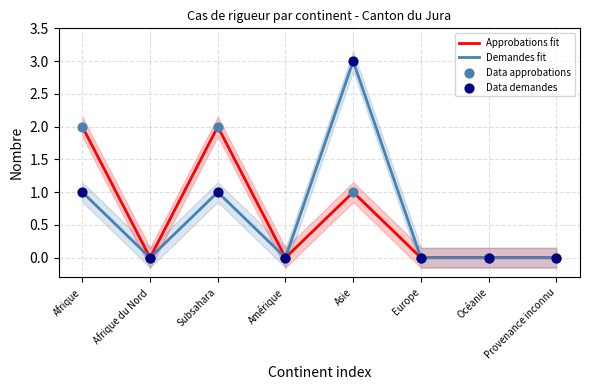

Which series has the largest total across all categories?

Approbations fit